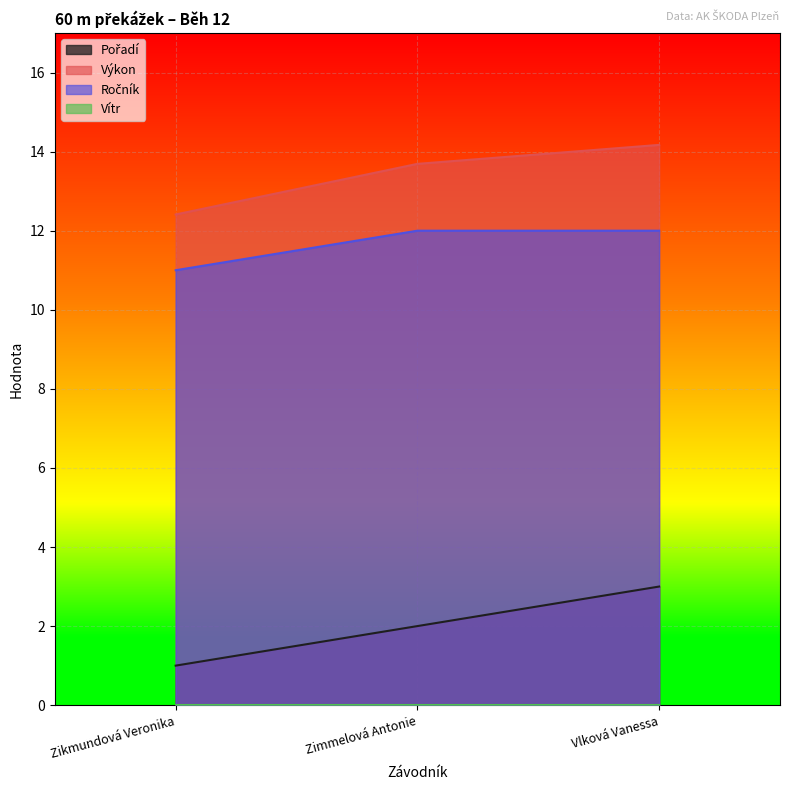

What position from the left is Zikmundová Veronika?

1